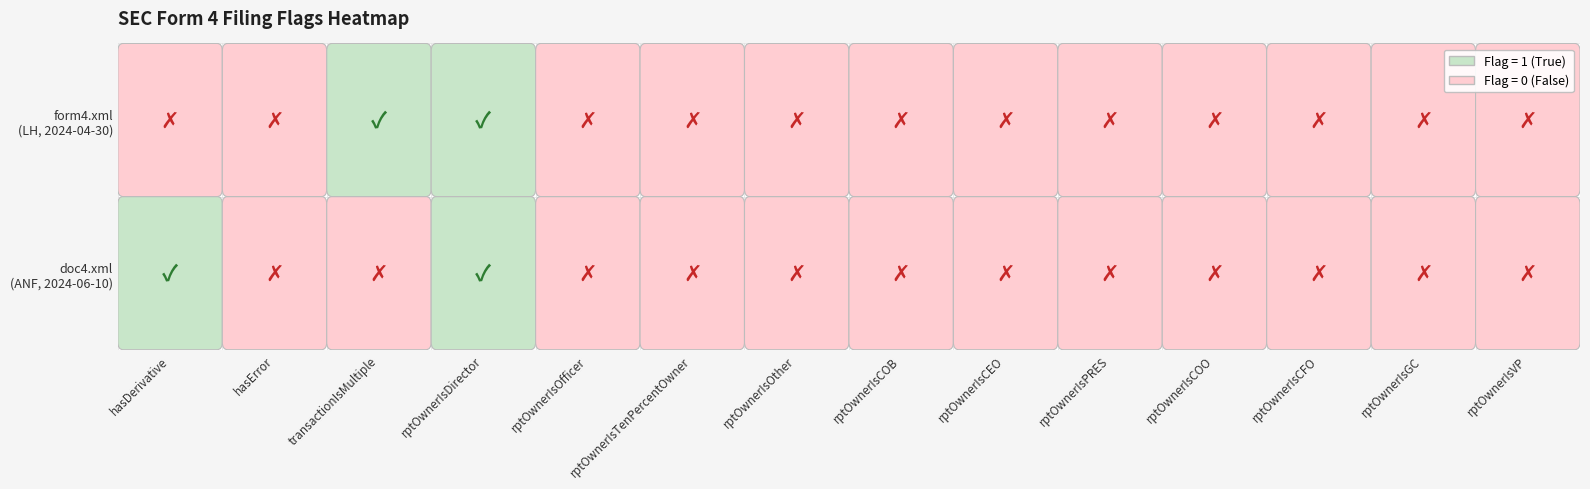

Which series has the largest range (max minus min)?

hasDerivative